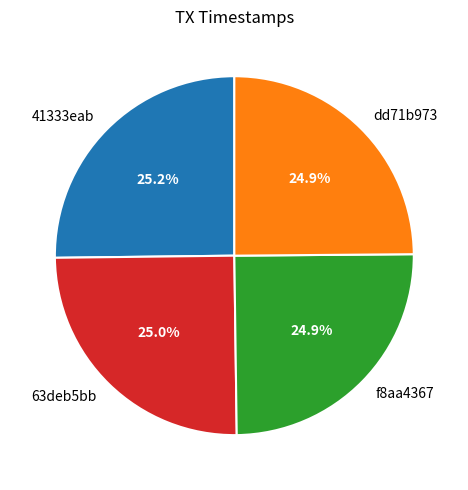

What is the total percentage of dd71b973 and 41333eab?

50.1%